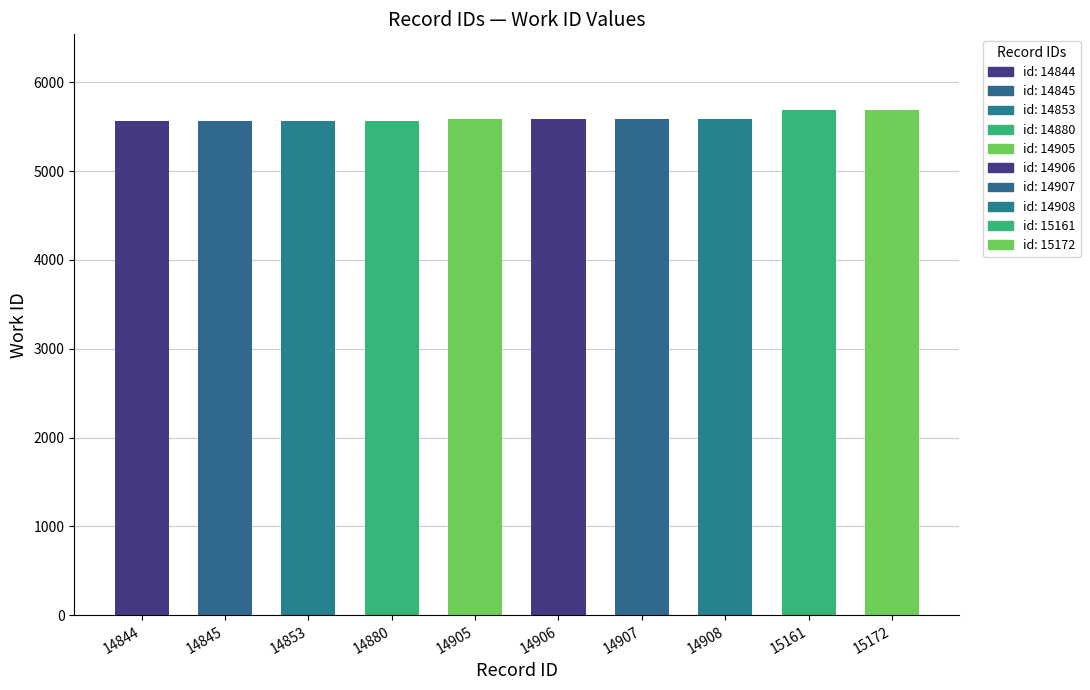

What is the sum of the values at 14908 and 15172?

11270